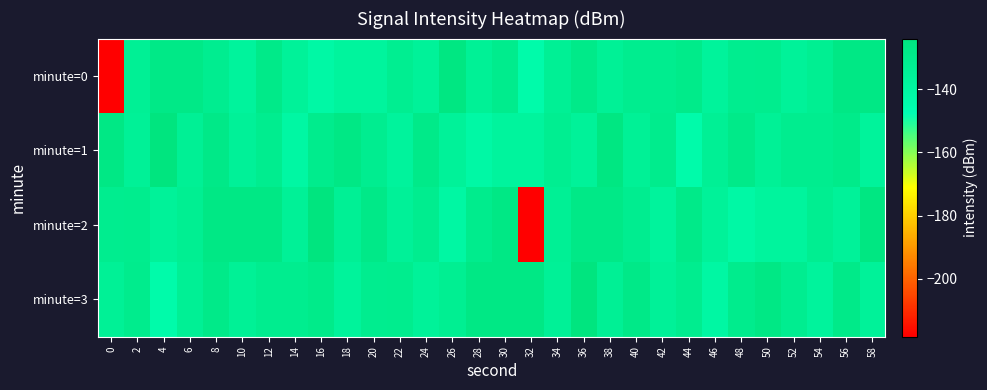

At which category is the sum across all series the highest?

8